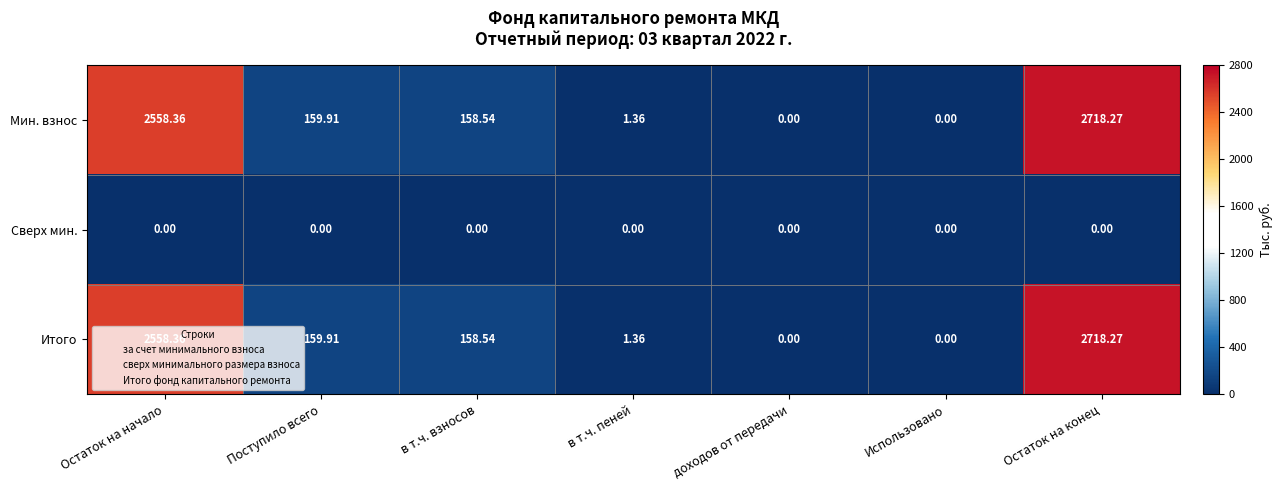

What is the total value across all series at Остаток на начало?

5116.7